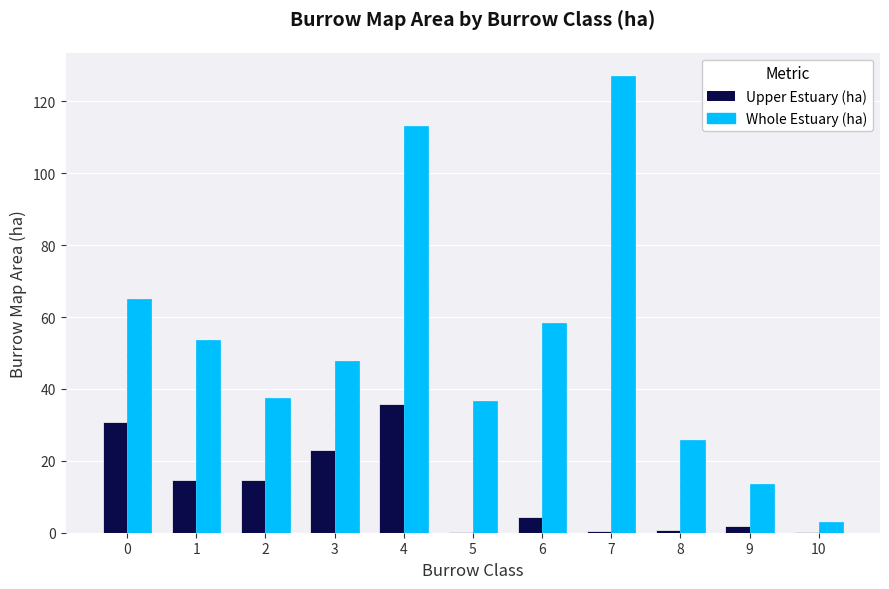

What is the total value across all series at 8?

26.6